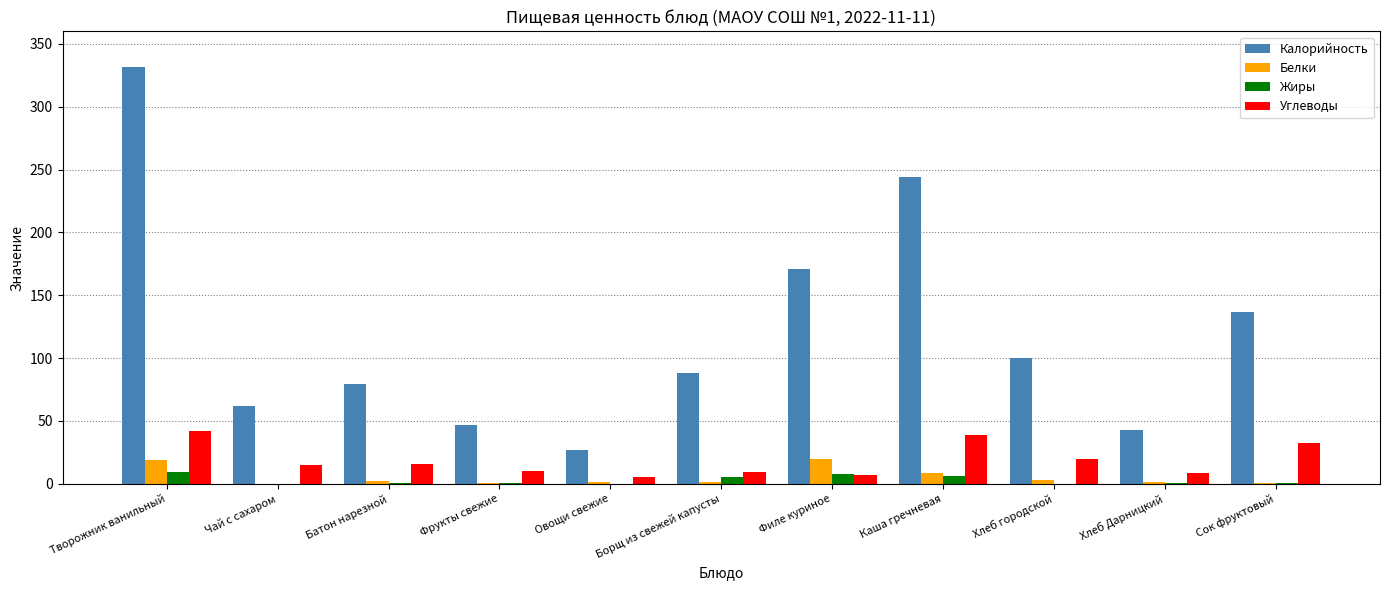

Is the value of Жиры at Борщ из свежей капусты greater than the value of Углеводы at Каша гречневая?

No